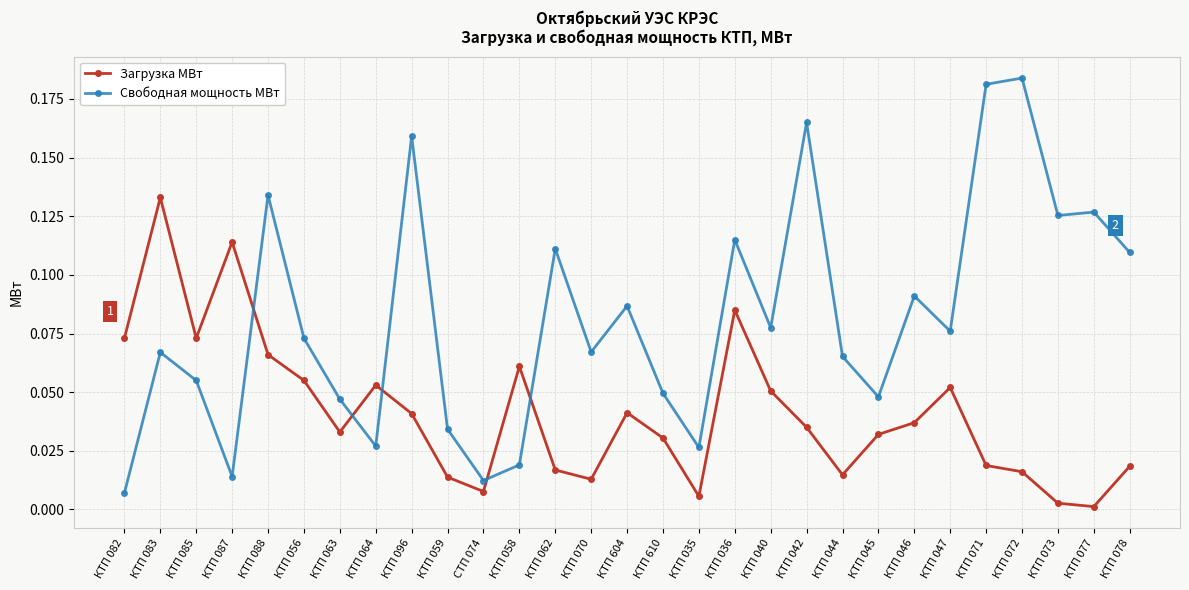

What is the sum of all Свободная мощность МВт values?

2.4